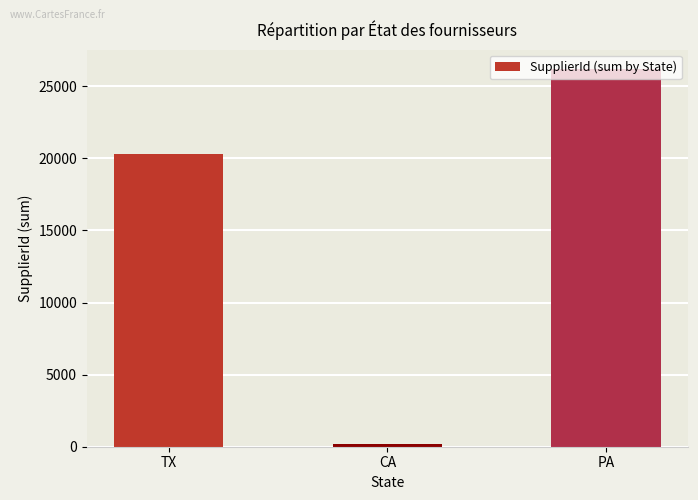

The chart shows a value of 26224 at PA. True or false?

True